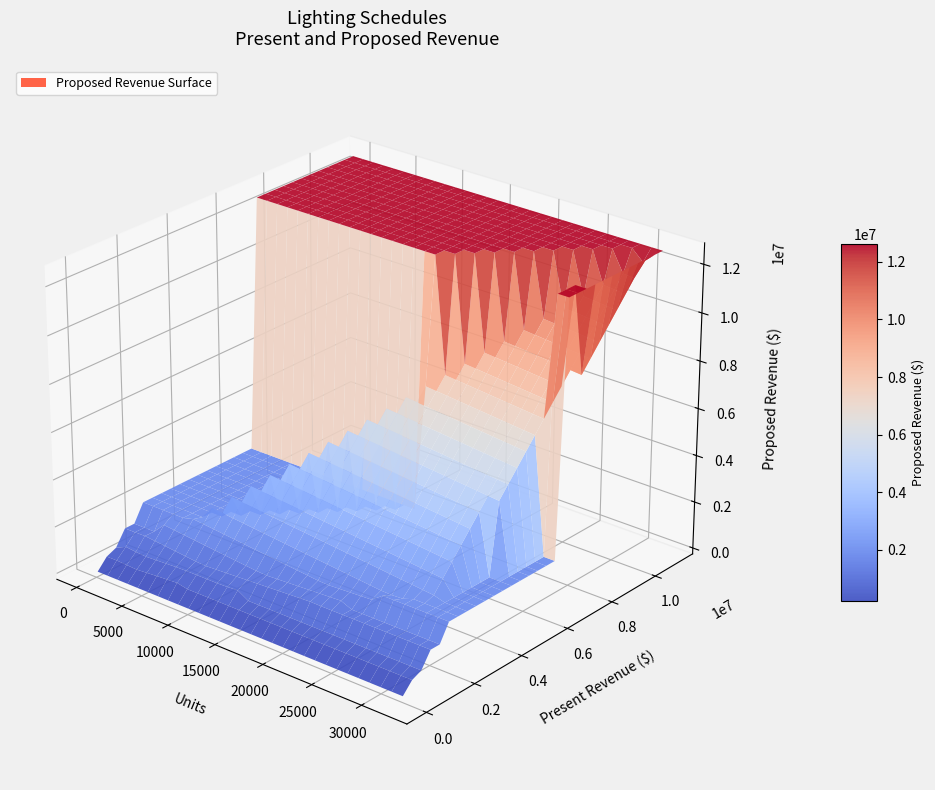

Reading left to right, transcribe all the data shown in this chart.

Units: 132	6967	29114	32137	536	19938	1276	3850
Present_Revenue: 5911	319090	2556376	10963844	573895	1118615	497136	422637
Proposed_Revenue: 6163	485928	1990070	12612662	628393	1264116	600877	452154